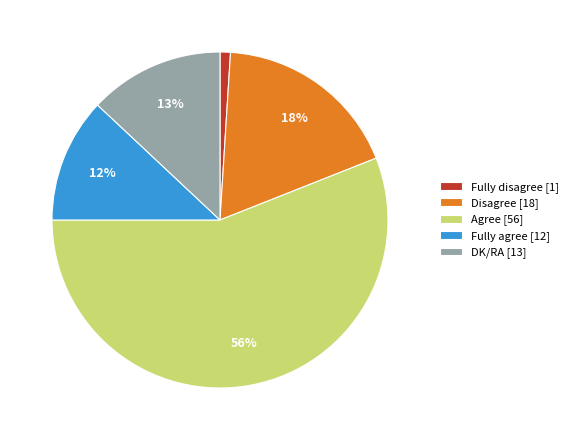

Which has a higher value, Fully disagree [1] or Agree [56]?

Agree [56]